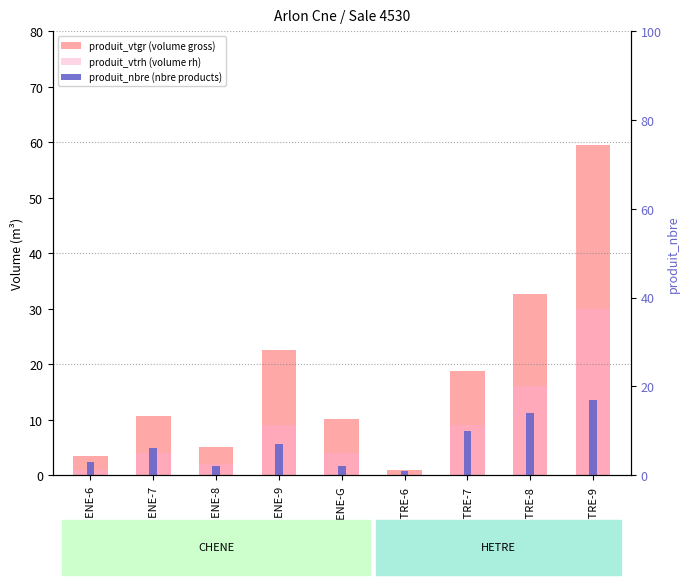

What is the value of the produit_nbre (nbre products) bar at the 7th from the left?

10.0